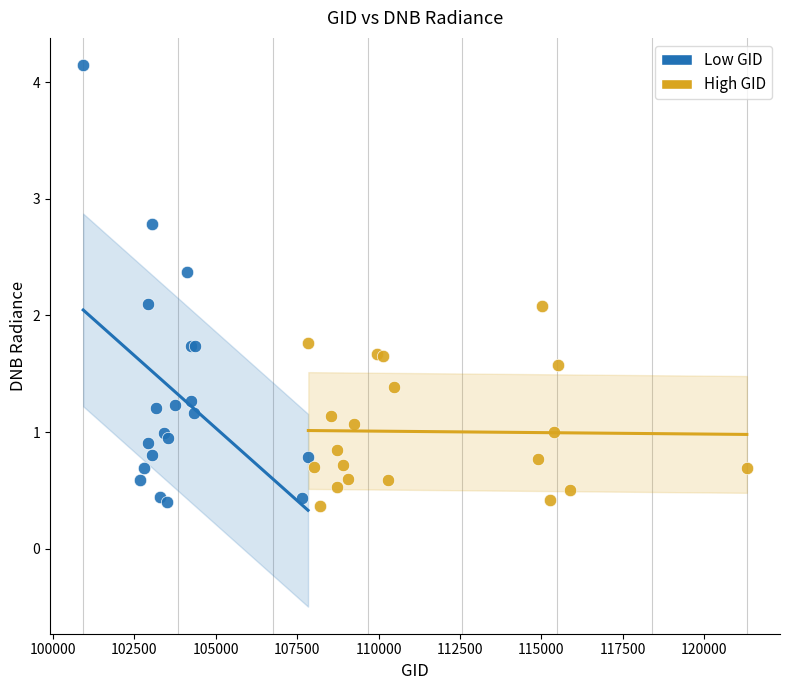

Which series contains the highest Y value?

Low GID